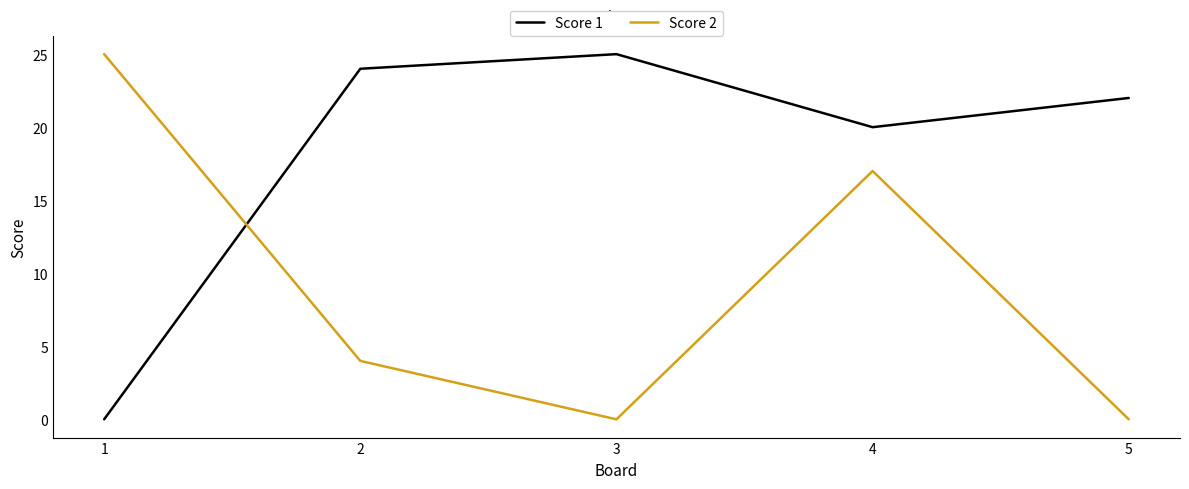

Count the Score 2 values in the range 0 to 17.

4